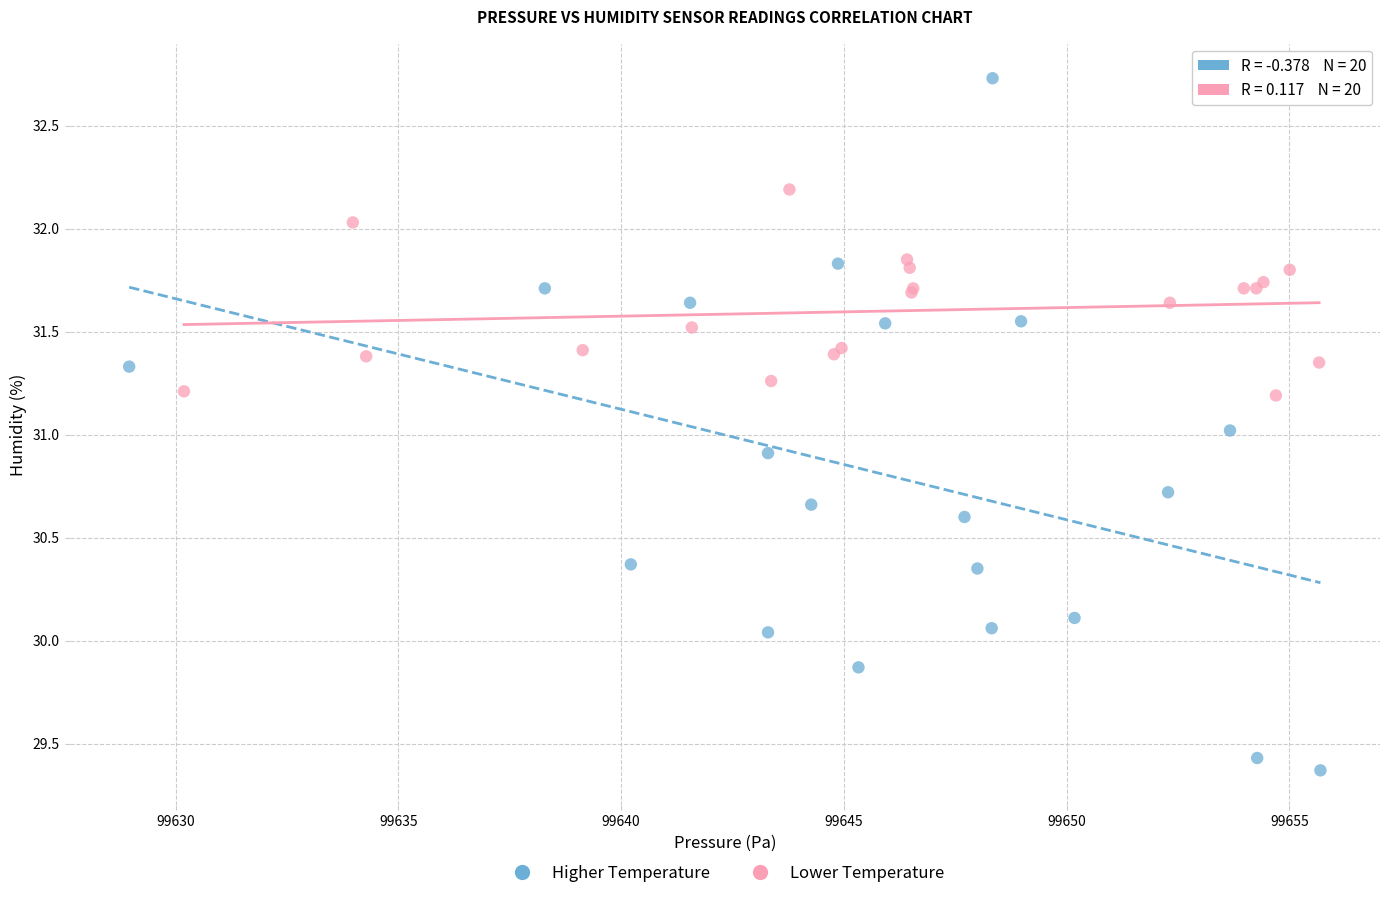

Which series has the largest Y range (max minus min)?

Higher Temperature